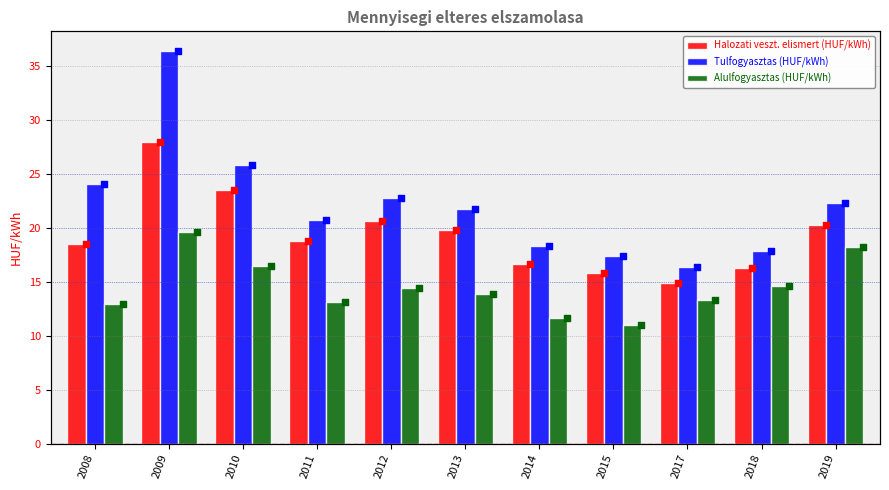

At how many categories does at least one series exceed 20?

7